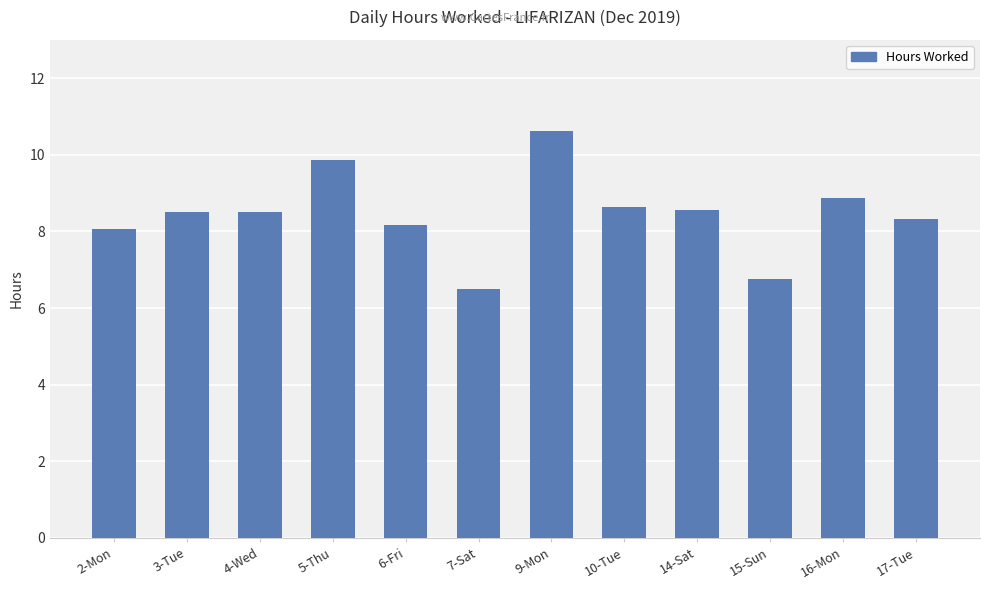

How many values exceed 8?

10